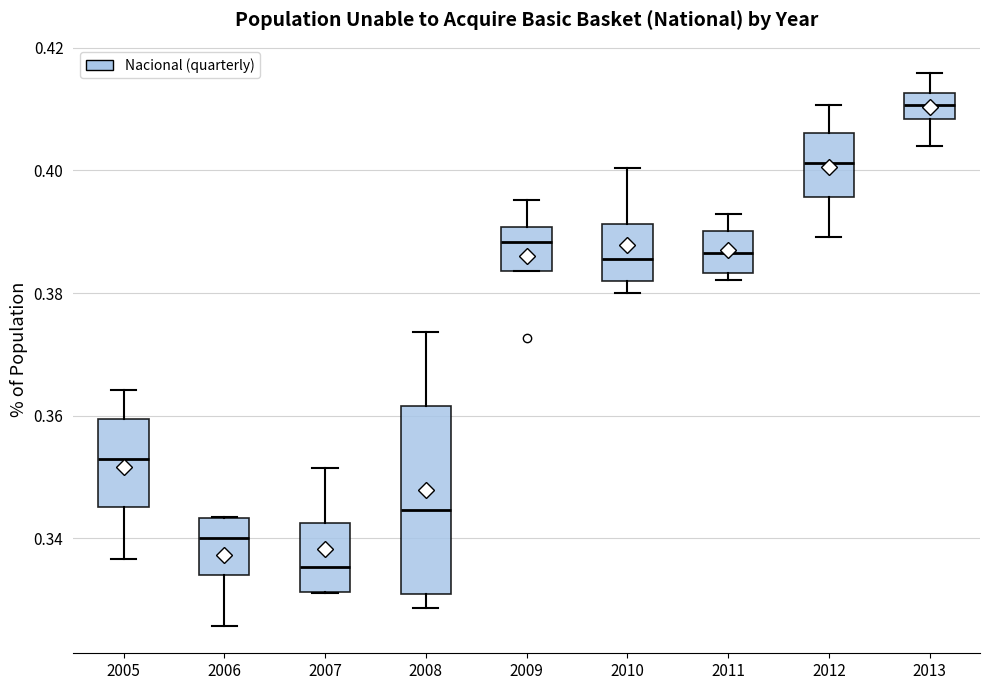

Reading left to right, transcribe this box plot: for each box, give where its median line is, the range the box spans, and where its two whiskers end, as read against the y-axis. The values are not printed on the chart, so give them approximately, as read against the axis.

2005: median 0.352, box 0.346 to 0.360, whiskers 0.336 to 0.364
2006: median 0.340, box 0.334 to 0.344, whiskers 0.326 to 0.344
2007: median 0.336, box 0.332 to 0.342, whiskers 0.332 to 0.352
2008: median 0.344, box 0.330 to 0.362, whiskers 0.328 to 0.374
2009: median 0.388, box 0.384 to 0.390, whiskers 0.384 to 0.396
2010: median 0.386, box 0.382 to 0.392, whiskers 0.380 to 0.400
2011: median 0.386, box 0.384 to 0.390, whiskers 0.382 to 0.392
2012: median 0.402, box 0.396 to 0.406, whiskers 0.390 to 0.410
2013: median 0.410, box 0.408 to 0.412, whiskers 0.404 to 0.416